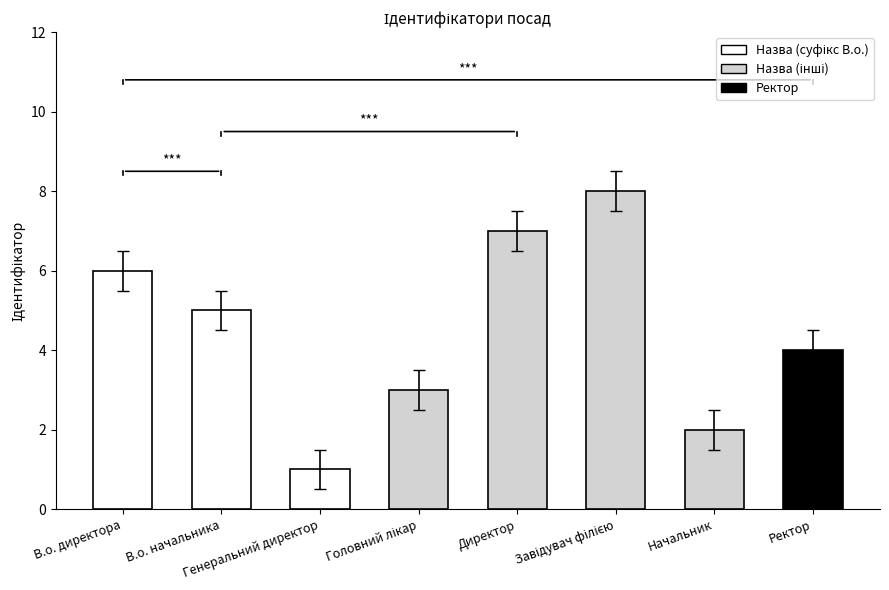

What is the difference between the second highest and second lowest values?

5